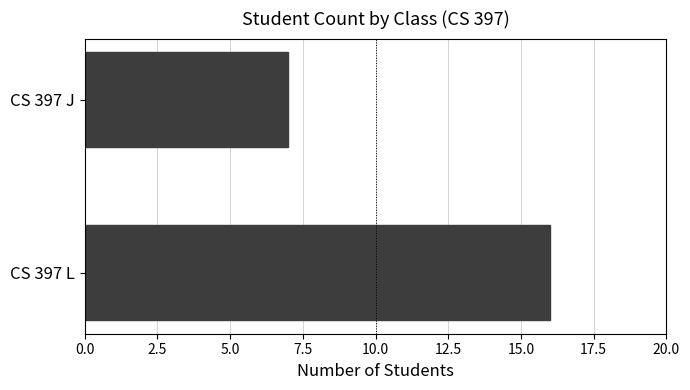

Approximately how many times larger is the value at CS 397 L compared to CS 397 J?

2.3